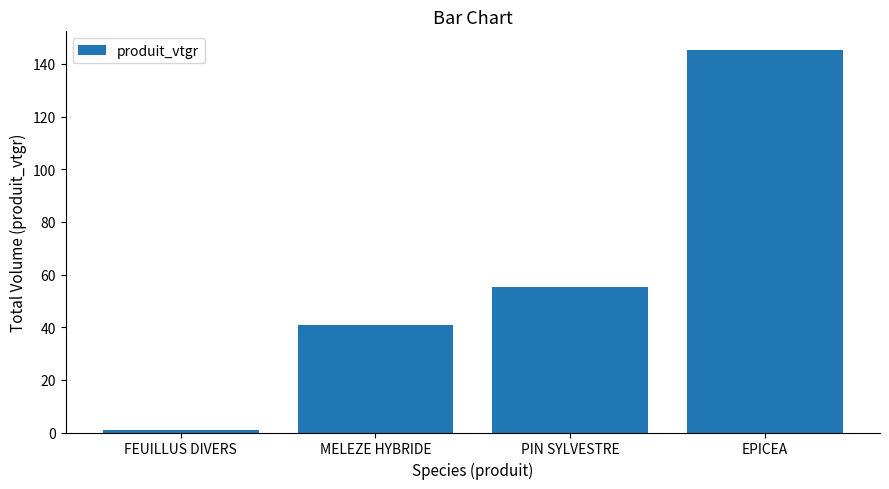

How many data points are less than 55?

2